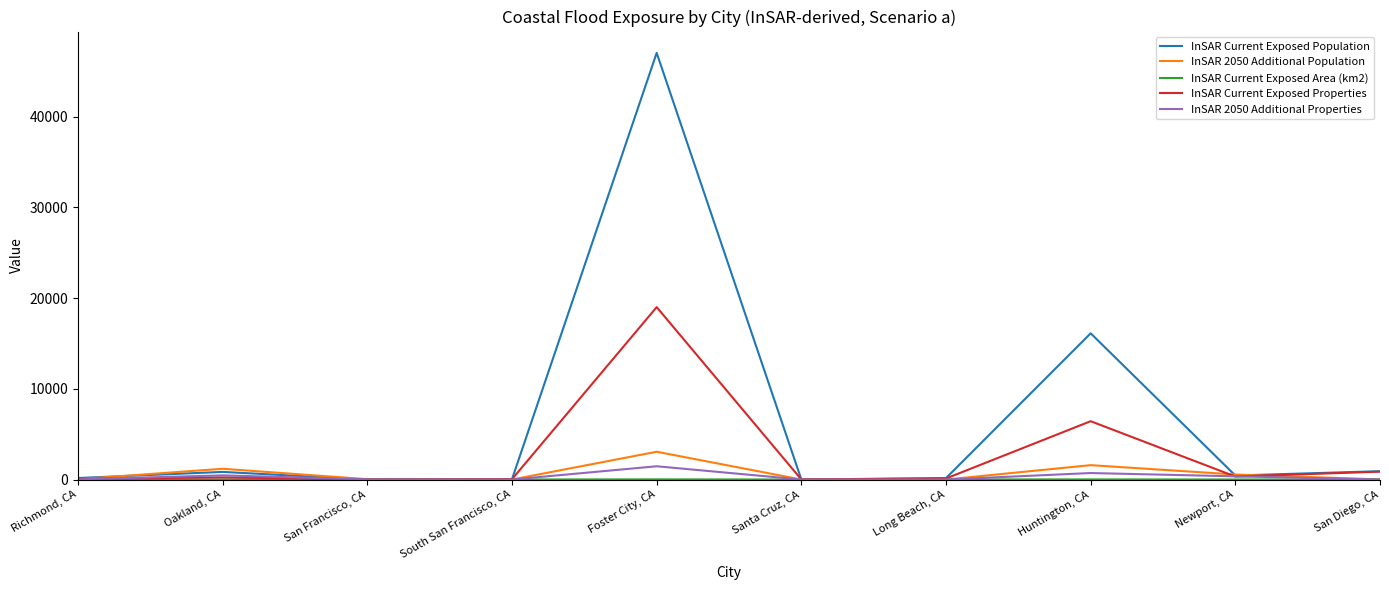

What position from the right is Oakland, CA?

9